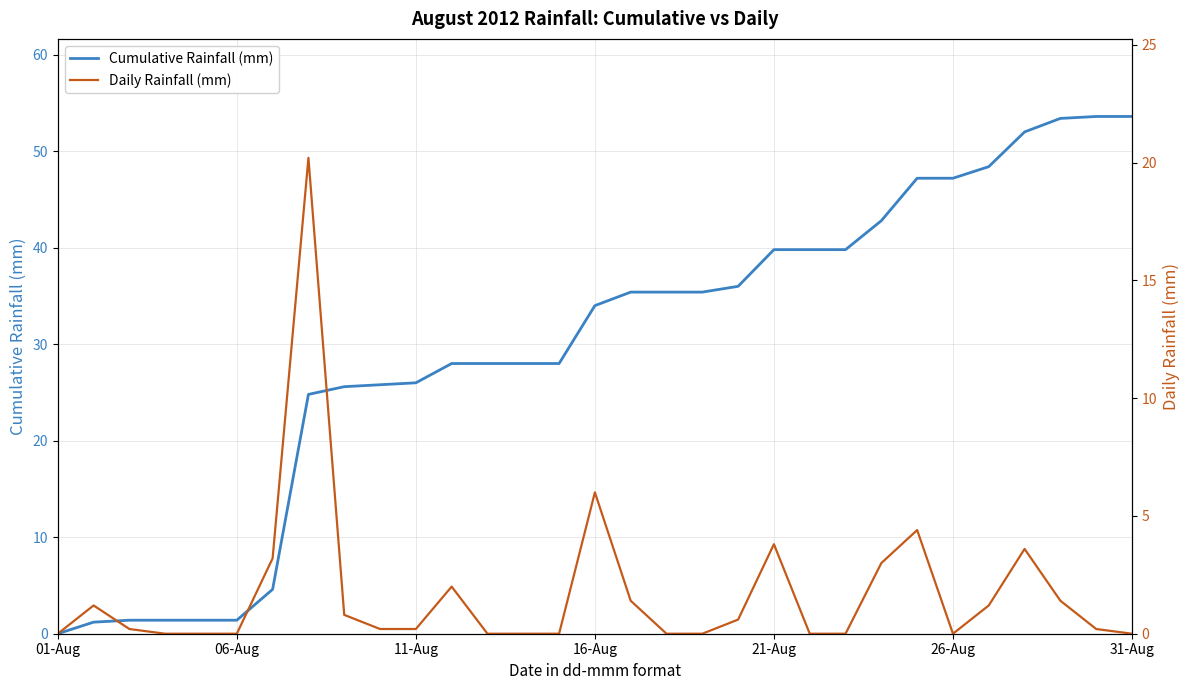

What is the difference between the Daily Rainfall (mm) values at 24 and 28?

3.0